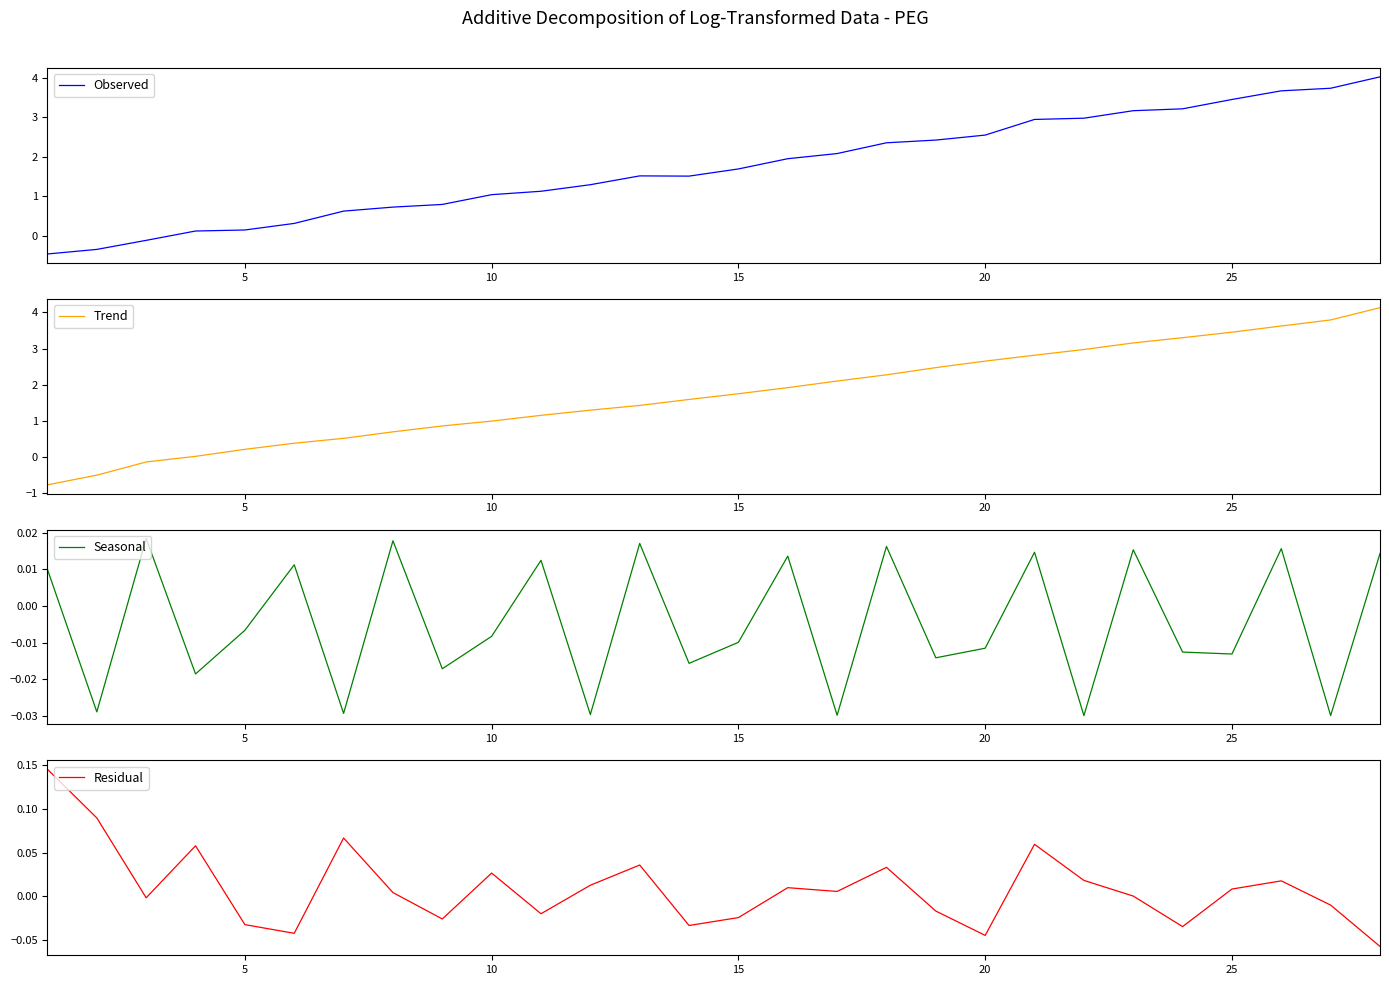

At which label is Seasonal closest to 0?

5